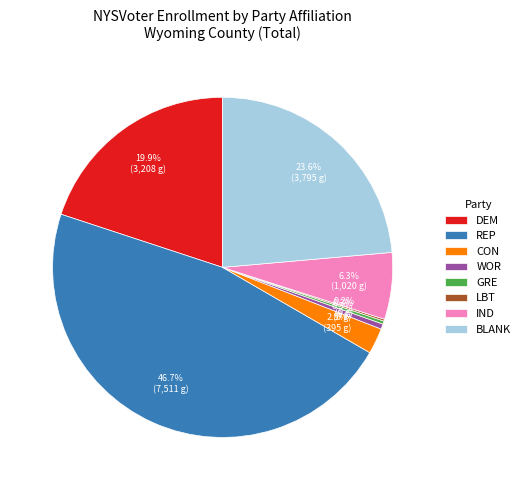

The WOR slice represents 7% of the pie. True or false?

False